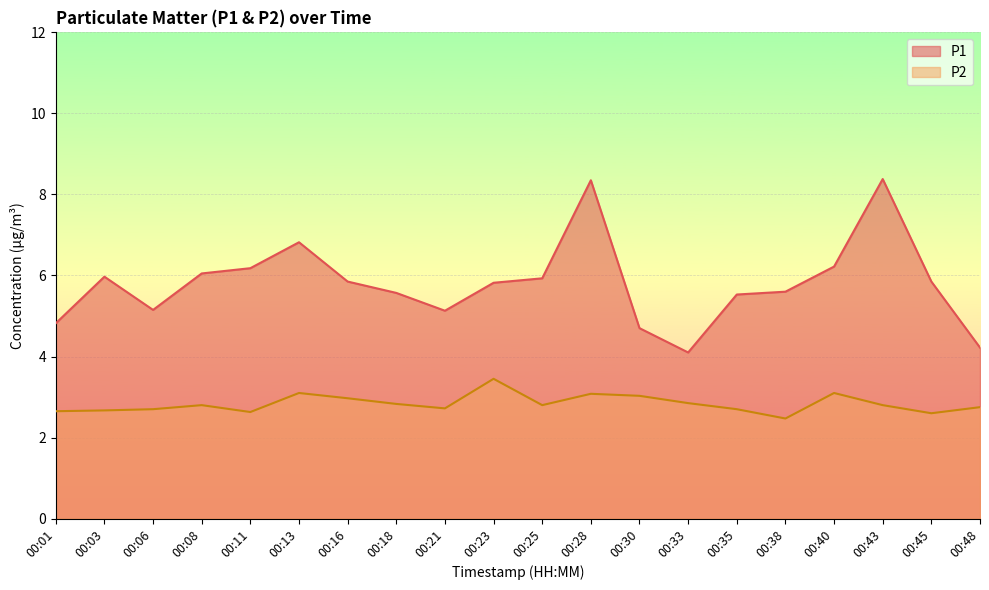

How many lines are shown in the chart?

2